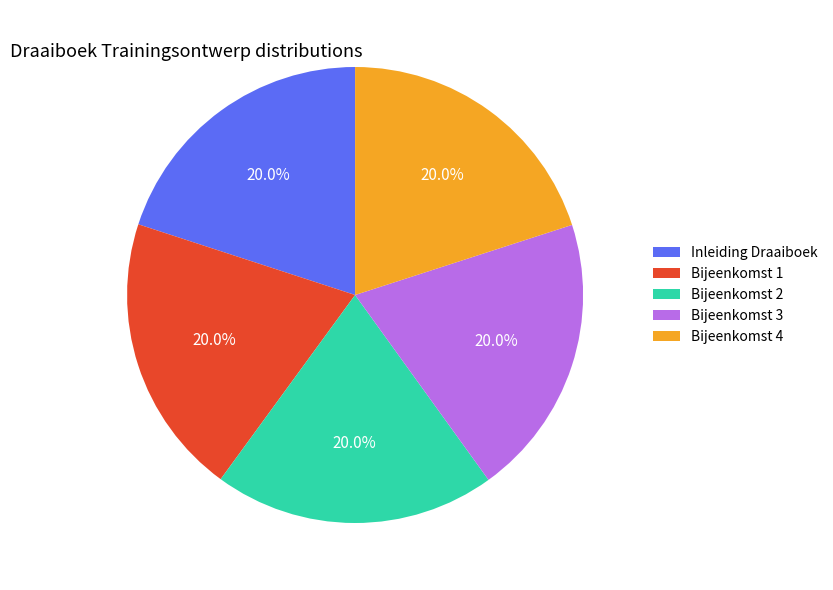

To the nearest percent, what percentage of the pie is Bijeenkomst 3?

20%